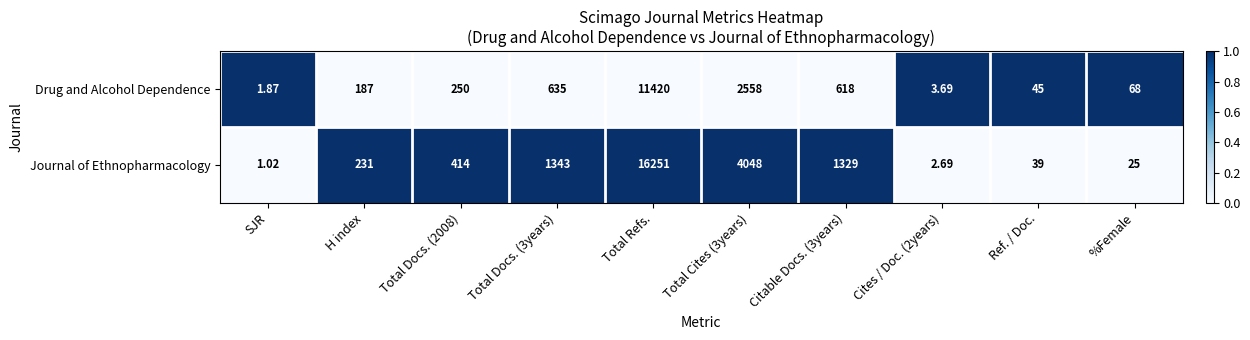

At Total Cites (3years), list the series in order from largest to smallest.

Journal of Ethnopharmacology, Drug and Alcohol Dependence